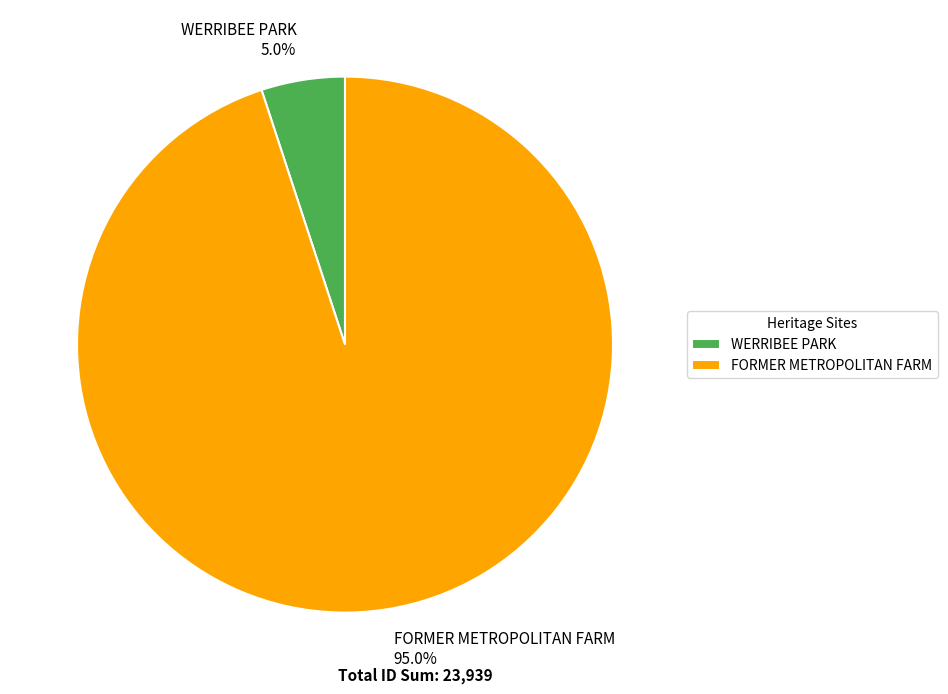

Is it true that FORMER METROPOLITAN FARM is 84% of the pie?

False